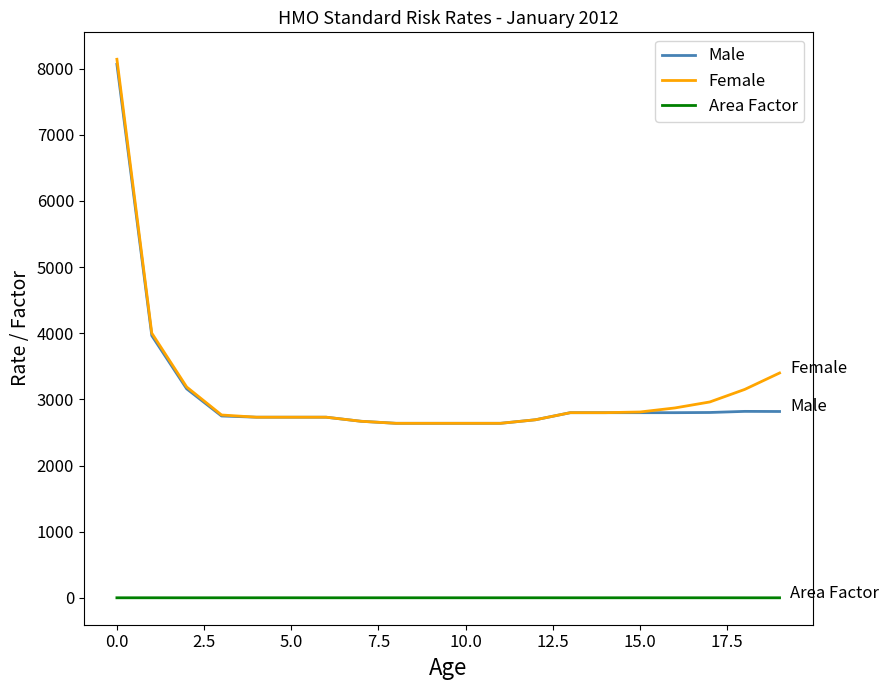

True or false: Male and Area Factor cross at least once.

False